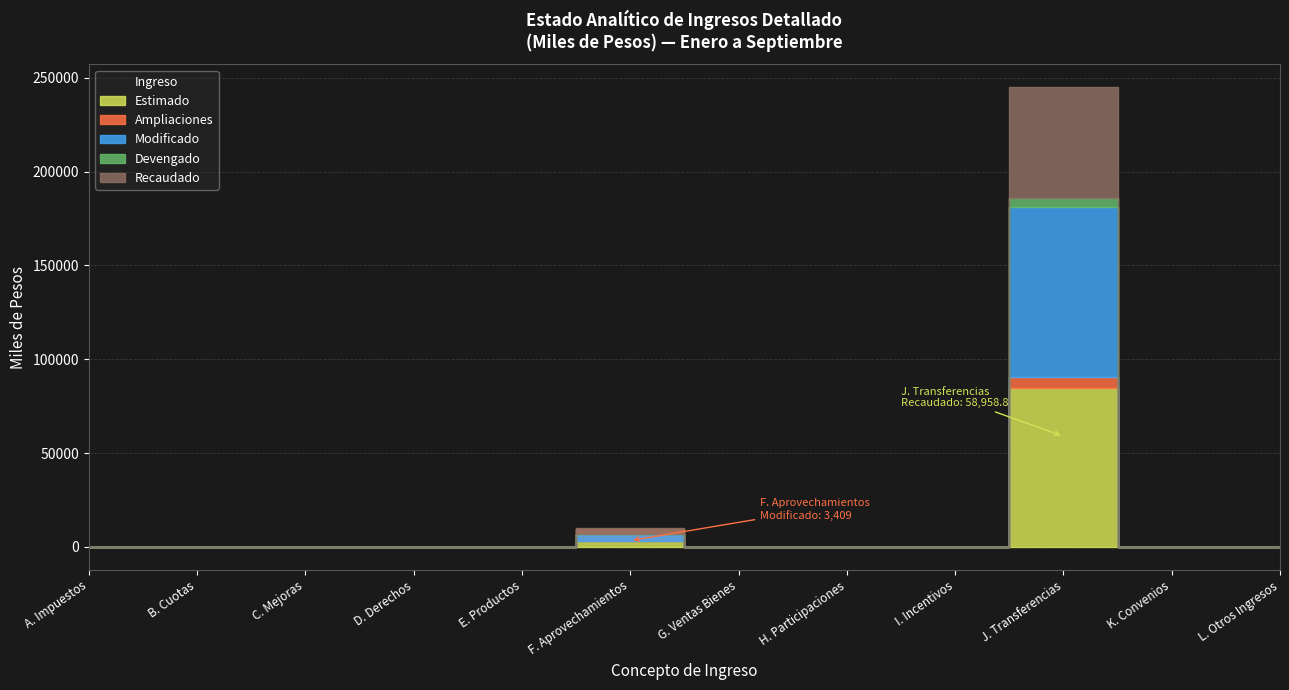

What are all the series names shown in the legend?

Estimado, Ampliaciones, Modificado, Devengado, Recaudado